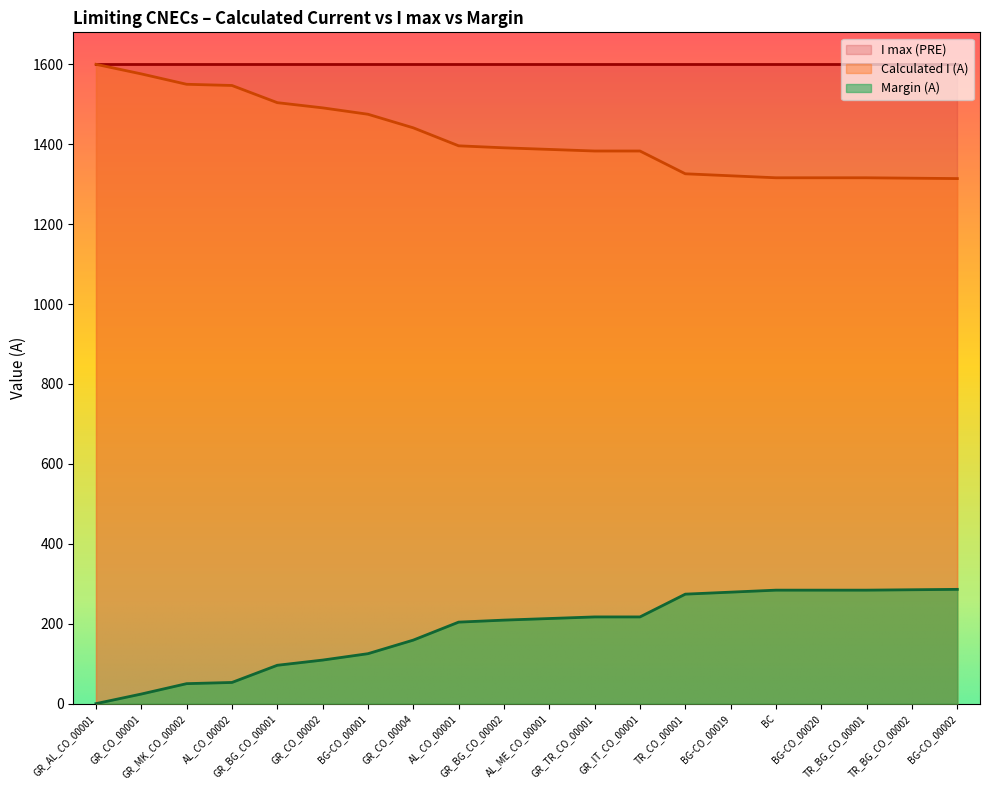

The value of Calculated I (A) at AL_CO_00002 is 1547. True or false?

True